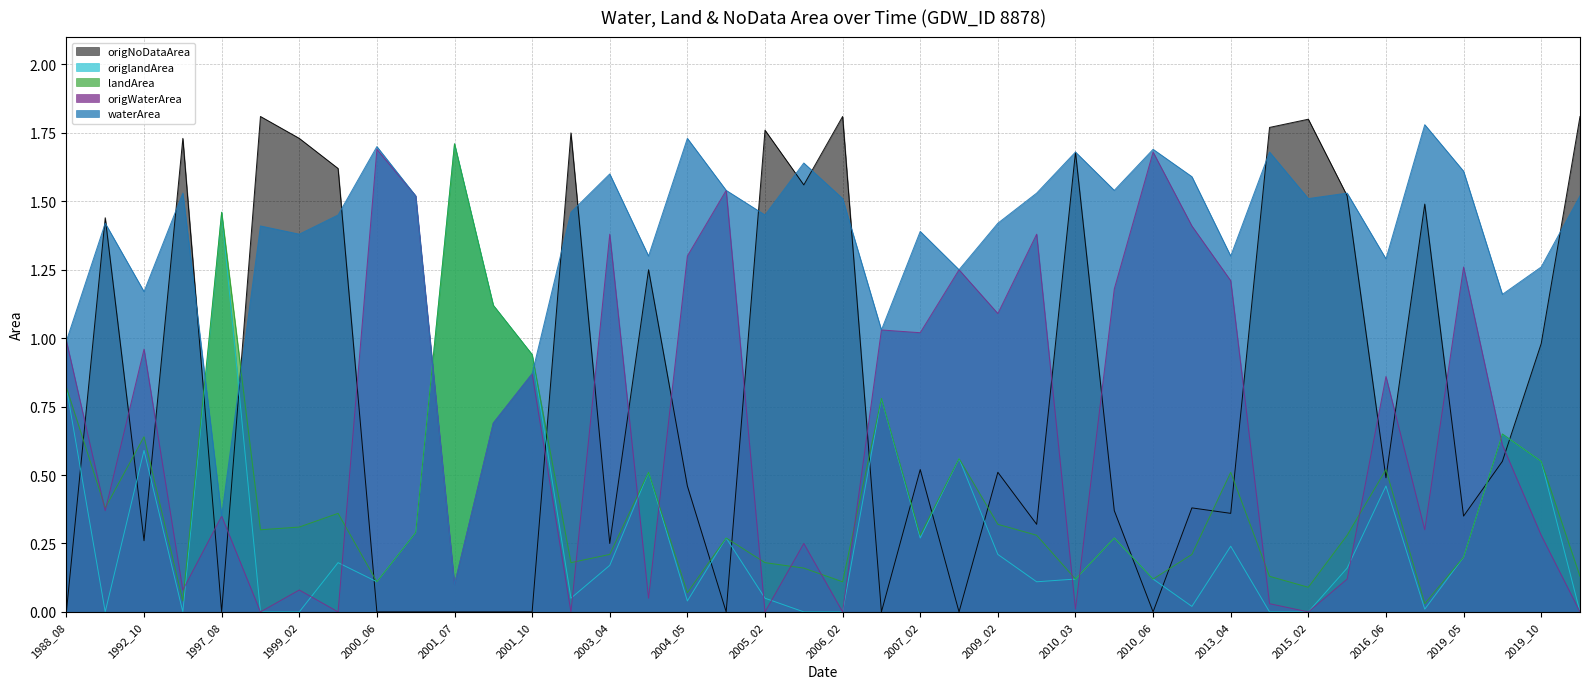

The origNoDataArea series shows 1.0 at 2018_03. True or false?

False